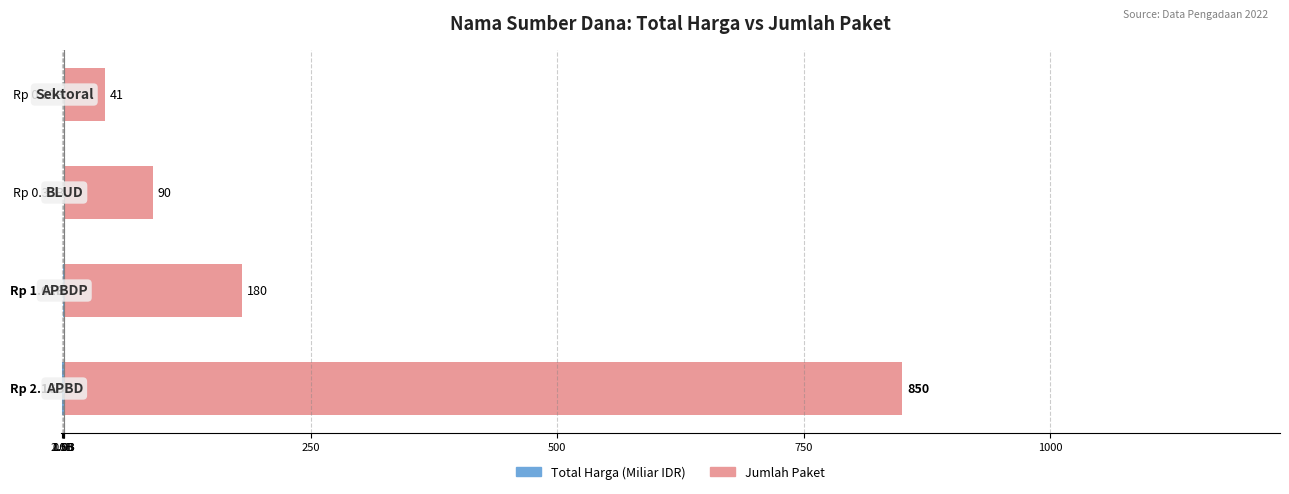

True or false: Jumlah Paket has a value of 90.0 at 1.0B.

True